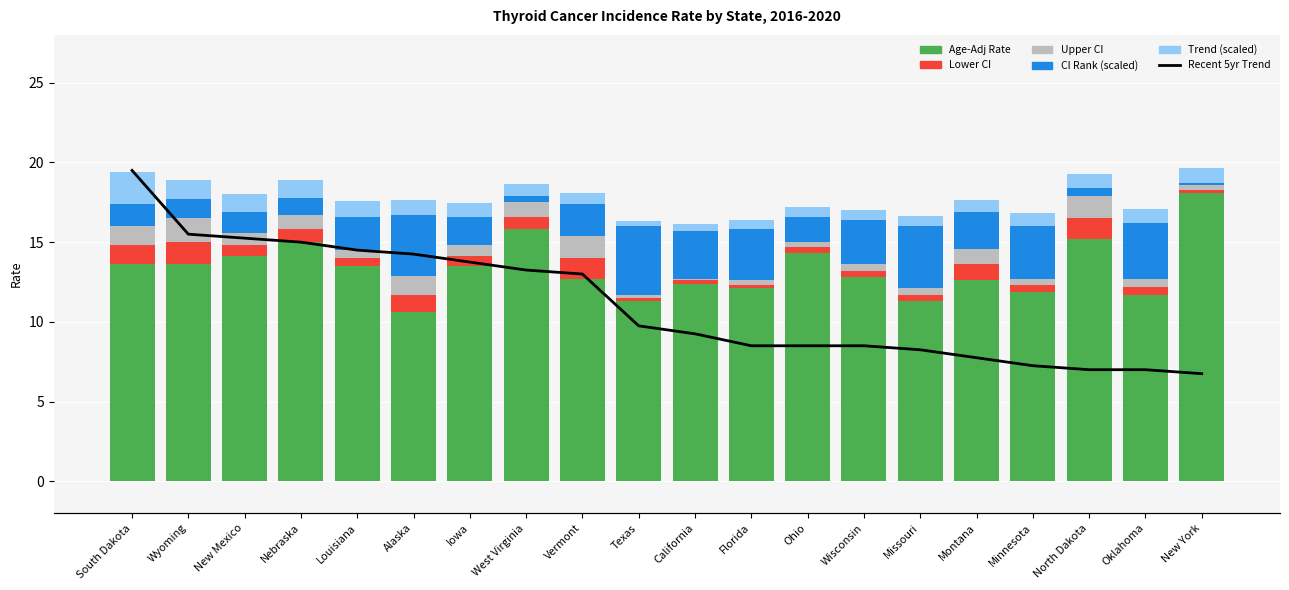

Rank the categories by Age-Adj Rate value from highest to lowest.

New York, West Virginia, North Dakota, Nebraska, Ohio, New Mexico, South Dakota, Wyoming, Louisiana, Iowa, Wisconsin, Vermont, Montana, California, Florida, Minnesota, Oklahoma, Texas, Missouri, Alaska